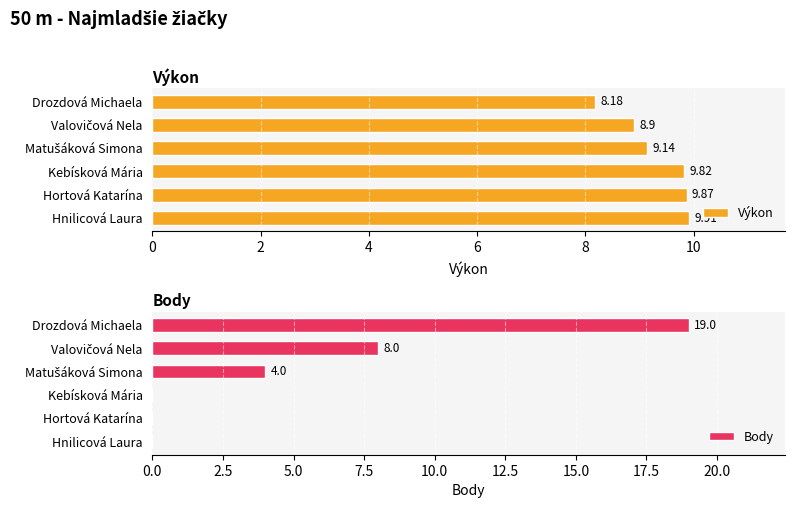

How many categories are shown in the chart?

6